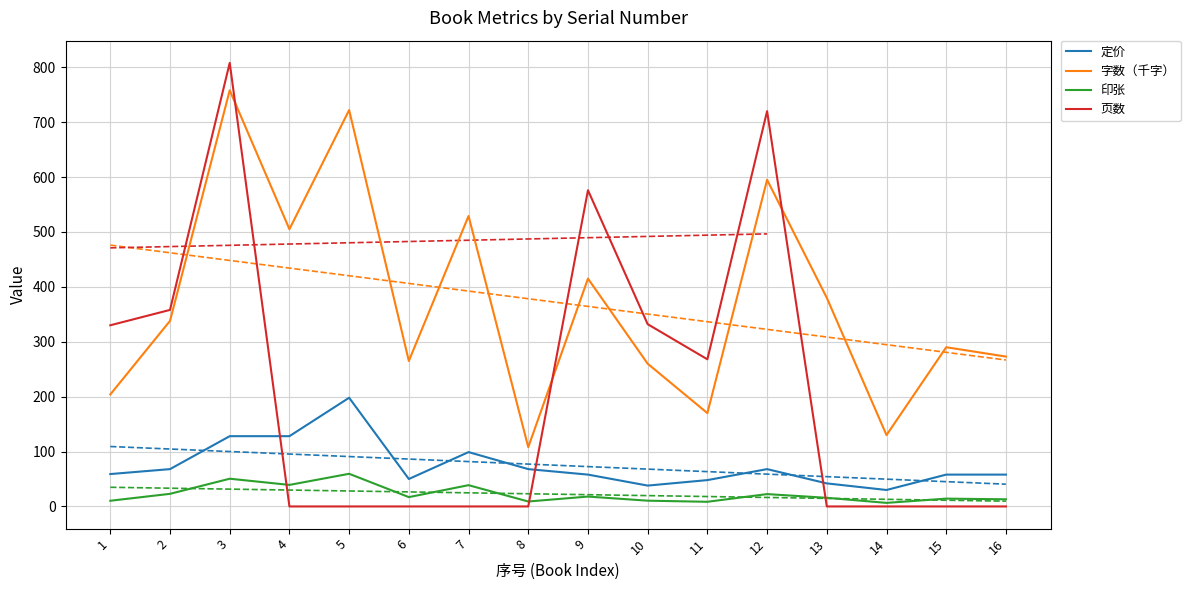

Reading left to right, list all the values displayed in this chart.

定价: 59.0	68.0	128.0	128.0	198.0	50.0	99.0	68.0	58.0	38.0	48.0	68.0	42.0	30.0	58.0	58.0
字数（千字）: 204.0	338.0	758.0	505.0	722.0	265.0	529.0	108.0	415.0	260.0	170.0	595.0	380.0	130.0	290.0	273.0
印张: 10.4	23.0	50.5	39.2	59.5	17.0	38.8	9.0	18.0	10.5	8.5	22.5	15.8	6.5	14.2	13.0
页数: 330.0	358.0	808.0	0.0	0.0	0.0	0.0	0.0	576.0	332.0	268.0	720.0	0.0	0.0	0.0	0.0